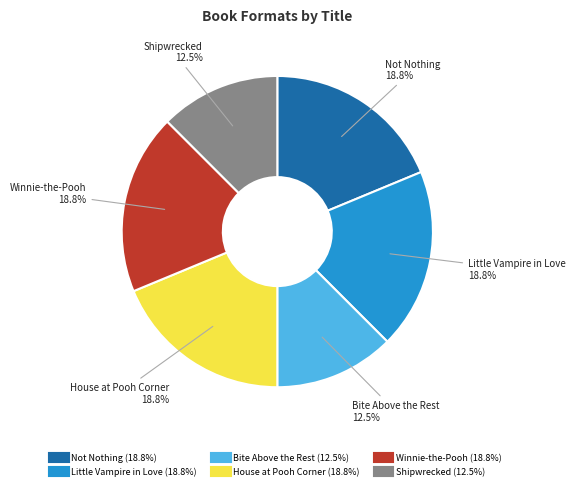

Does any single category account for the majority?

No